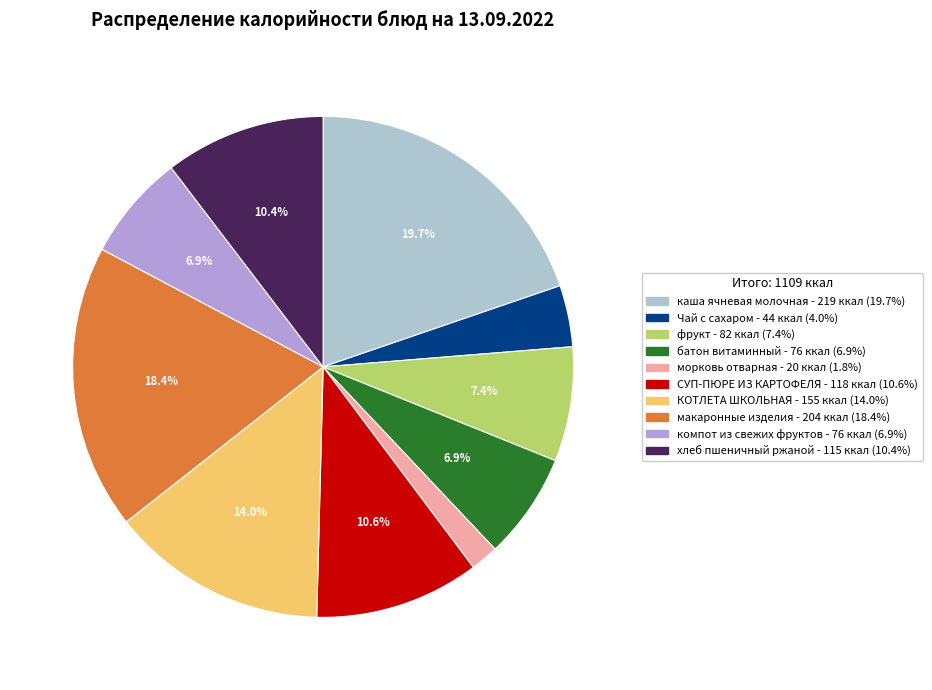

What portion of the pie excludes компот из свежих фруктов?

93.1%